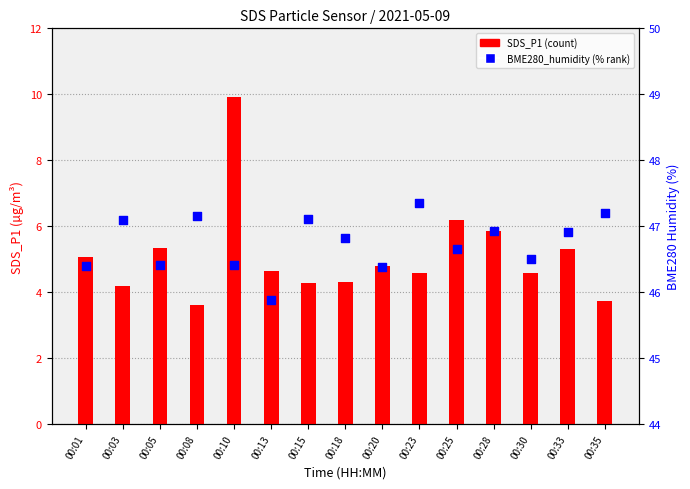

What is the total value across all series at 00:23?

51.9